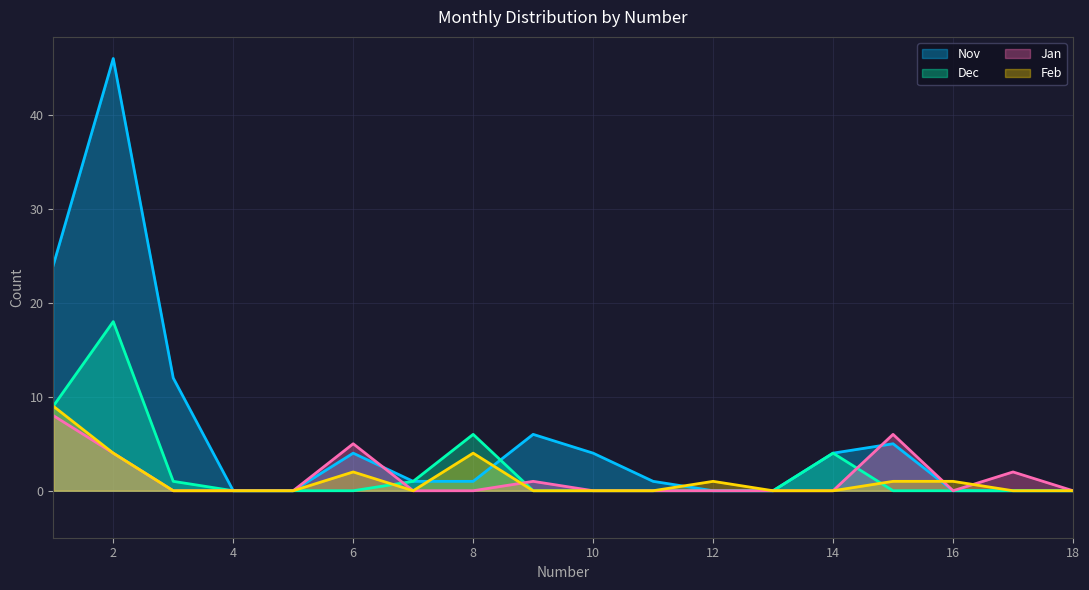

Between 2 and 3, which series saw the biggest shift?

Nov